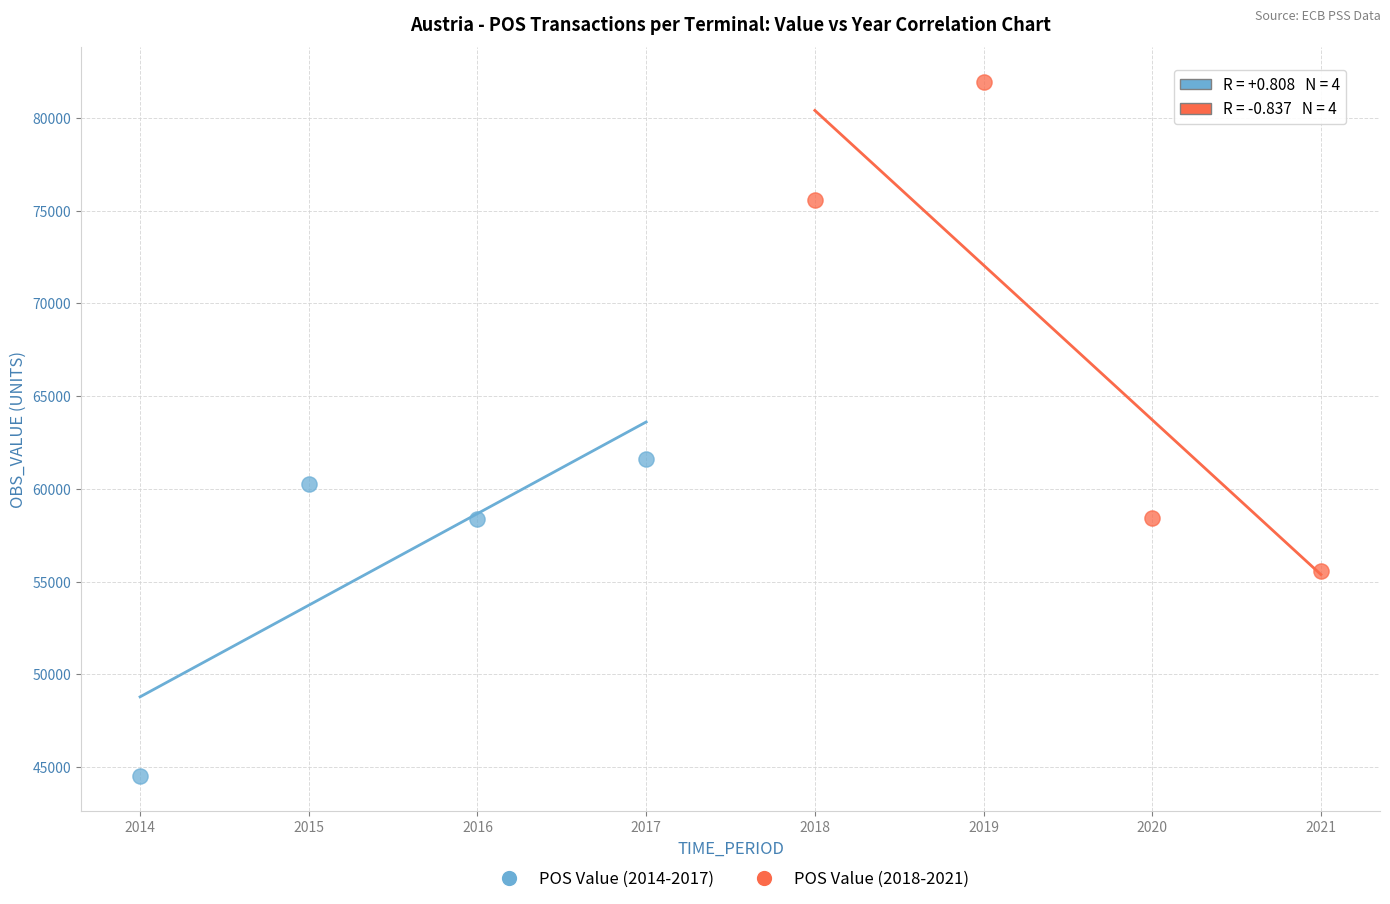

Which series contains the highest Y value?

POS Value (2018-2021)